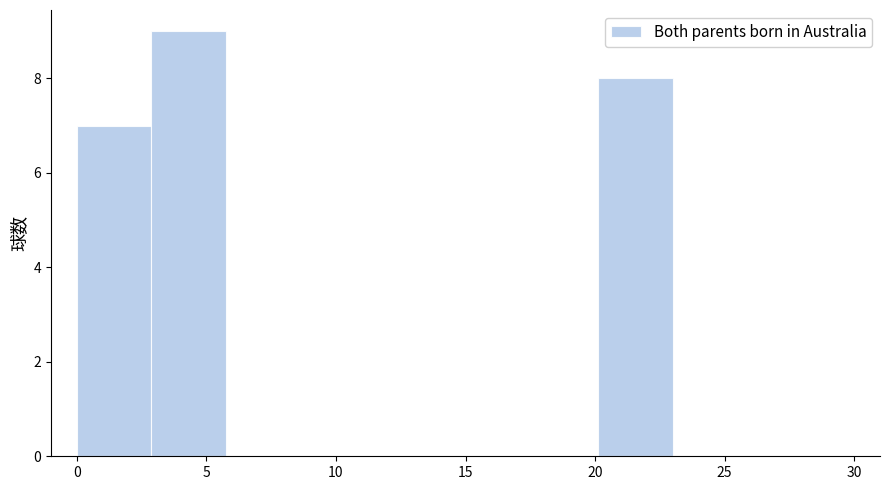

What is the height of the bar covering 3.0 to 6.0 on the x-axis? Neither the bar edges nor the heights are printed on the chart, so give them approximately, as read against the axes.

9